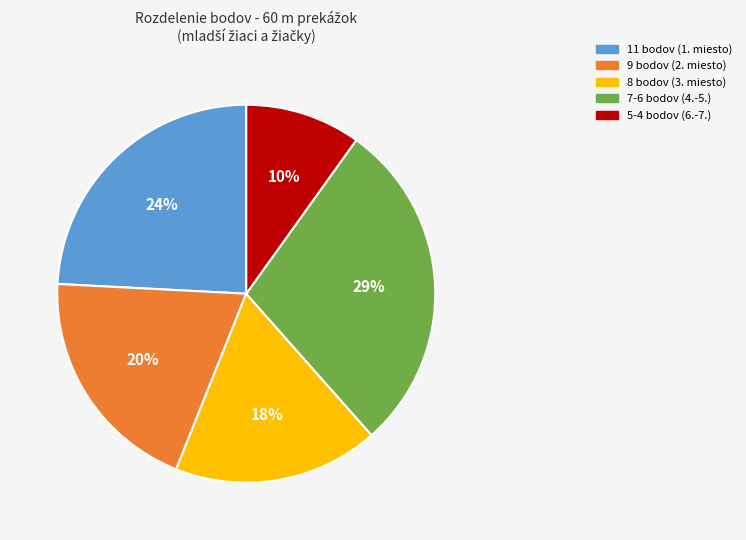

How many slices are in this pie chart?

5